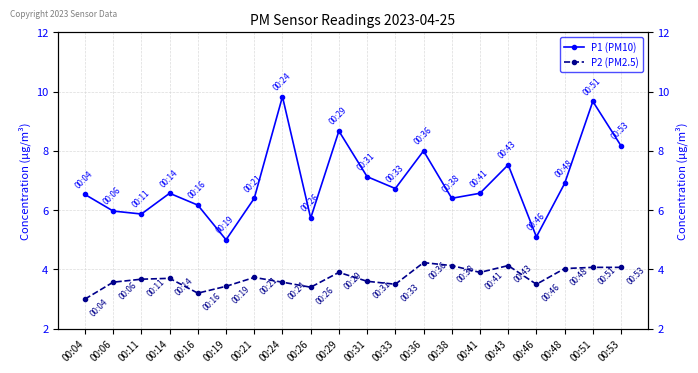

At which category is the sum across all series the highest?

00:51